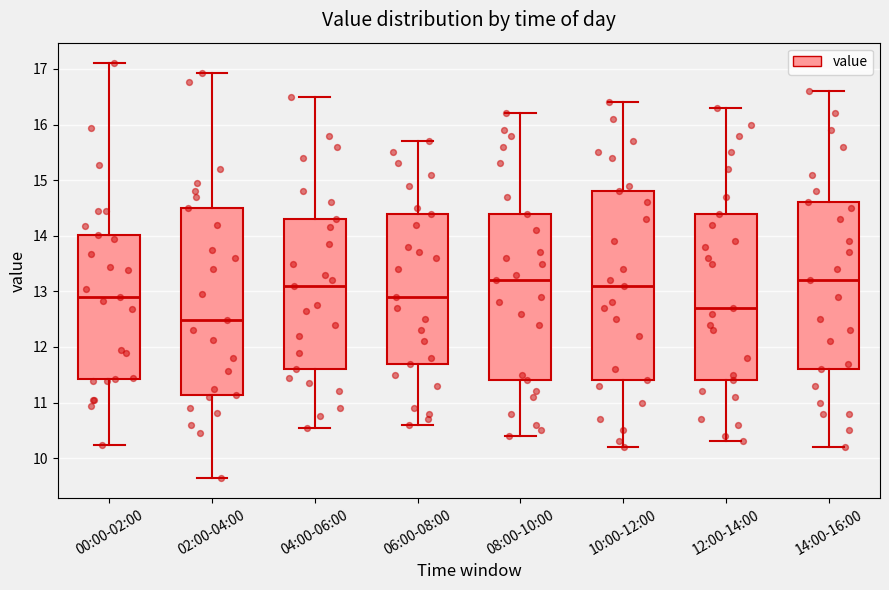

Reading left to right, transcribe this box plot: for each box, give where its median line is, the range the box spans, and where its two whiskers end, as read against the y-axis. The values are not printed on the chart, so give them approximately, as read against the axis.

00:00-02:00: median 12.9, box 11.4 to 14.0, whiskers 10.2 to 17.1
02:00-04:00: median 12.5, box 11.1 to 14.5, whiskers 9.7 to 16.9
04:00-06:00: median 13.1, box 11.6 to 14.3, whiskers 10.6 to 16.5
06:00-08:00: median 12.9, box 11.7 to 14.4, whiskers 10.6 to 15.7
08:00-10:00: median 13.2, box 11.4 to 14.4, whiskers 10.4 to 16.2
10:00-12:00: median 13.1, box 11.4 to 14.8, whiskers 10.2 to 16.4
12:00-14:00: median 12.7, box 11.4 to 14.4, whiskers 10.3 to 16.3
14:00-16:00: median 13.2, box 11.6 to 14.6, whiskers 10.2 to 16.6